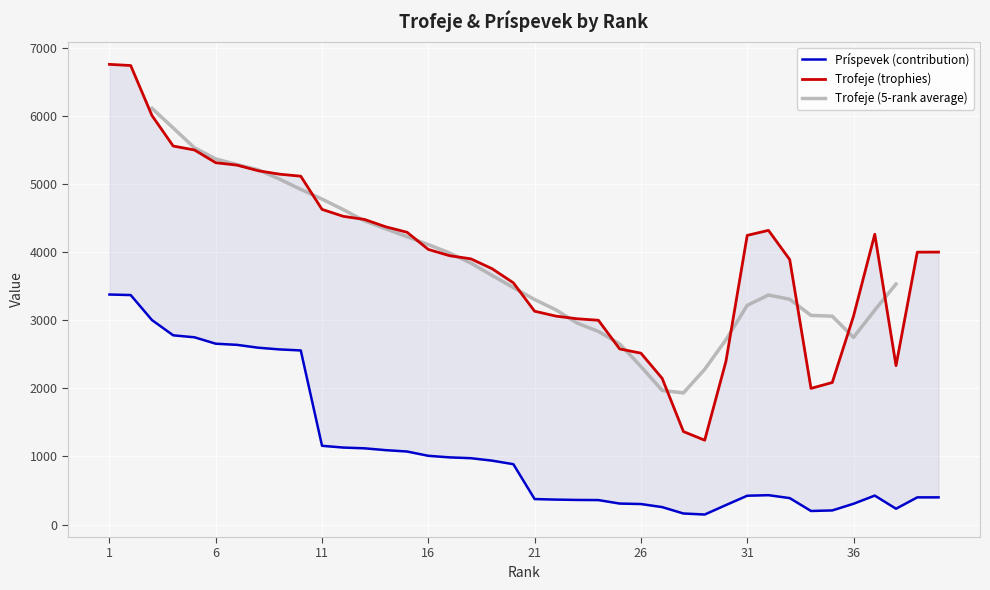

List the labels in order of Trofeje value, largest first.

1, 2, 3, 4, 5, 6, 7, 8, 9, 10, 11, 12, 13, 14, 32, 15, 37, 31, 16, 40, 39, 17, 18, 33, 19, 20, 21, 22, 36, 23, 24, 25, 26, 30, 38, 27, 35, 34, 28, 29